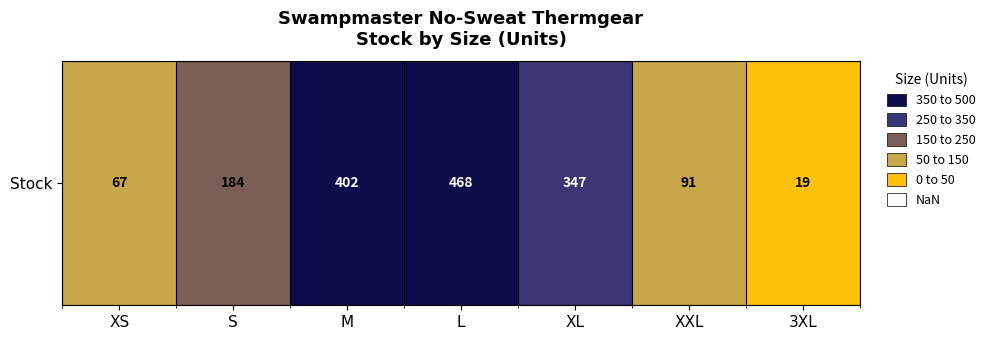

How many series are shown in this chart?

1